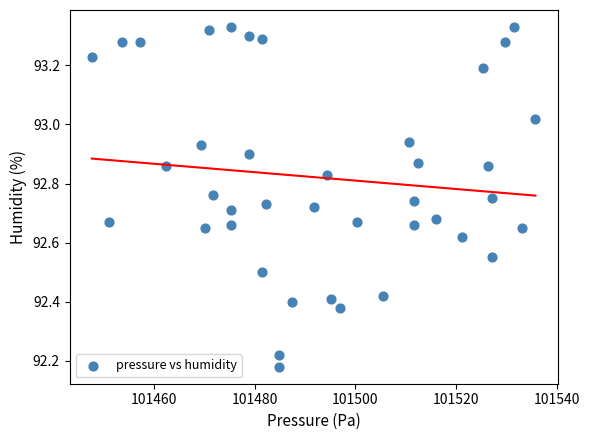

What is the range of X values (max minus min)?

88.1